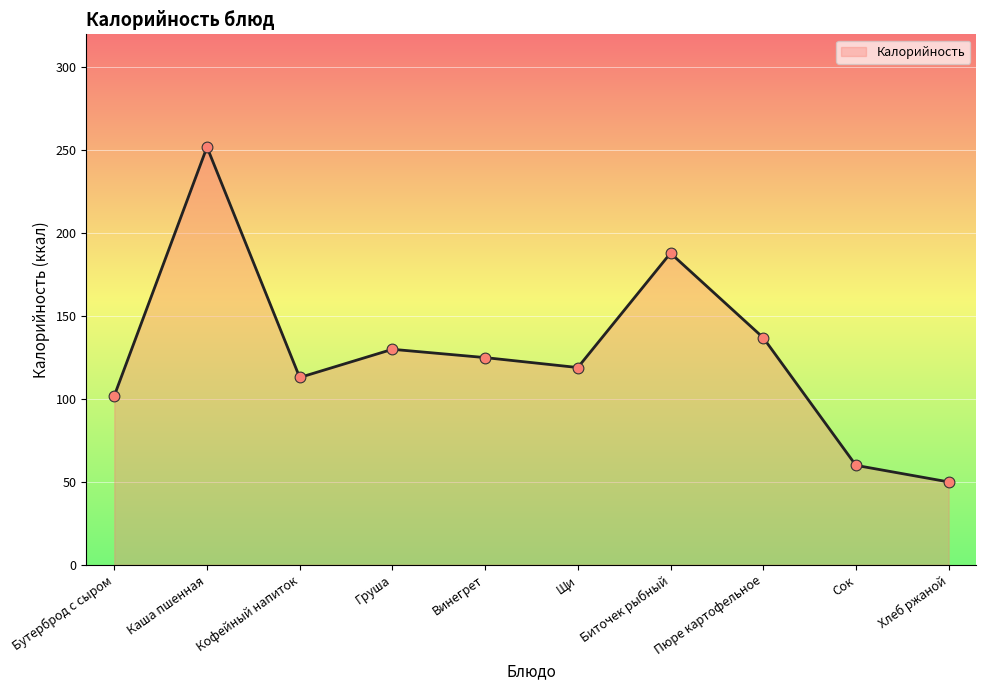

Approximately how many times larger is the value at Груша compared to Каша пшенная?

0.5